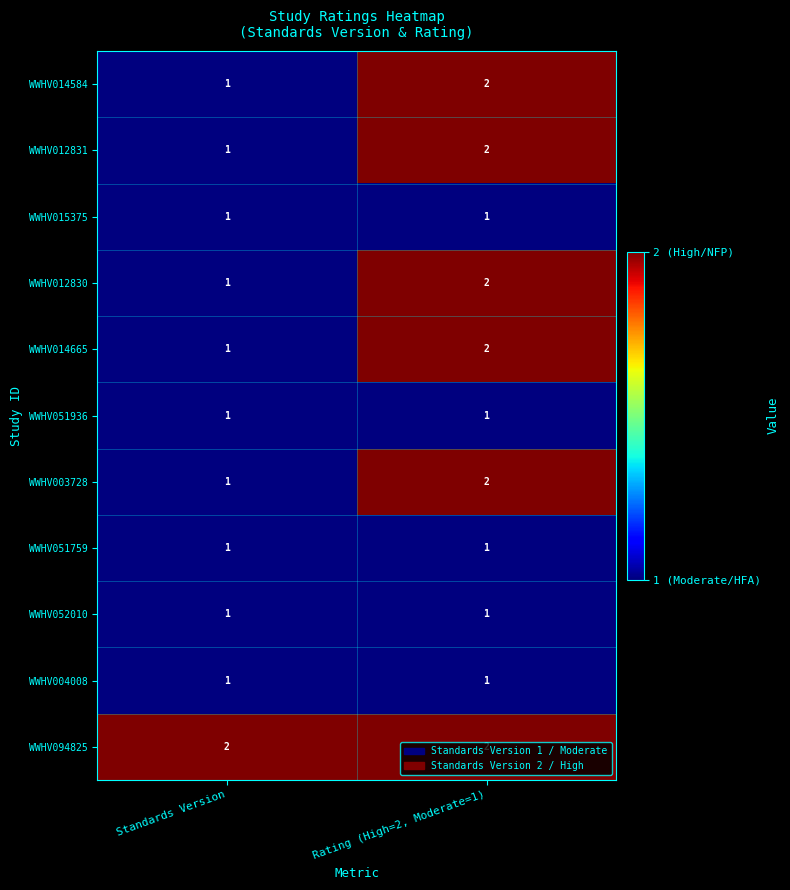

Which series has the largest total across all categories?

WWHV094825